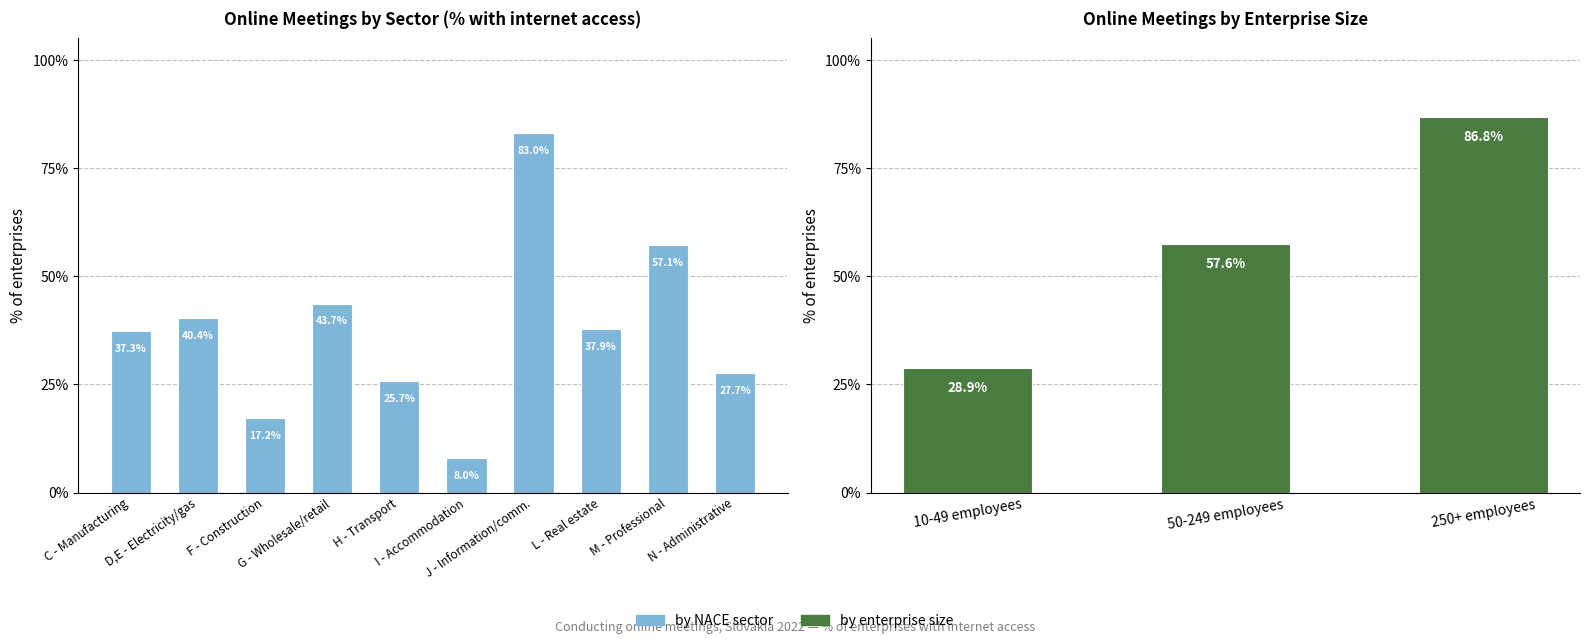

What is the change in value from J - Information/comm. to L - Real estate?

-45.1